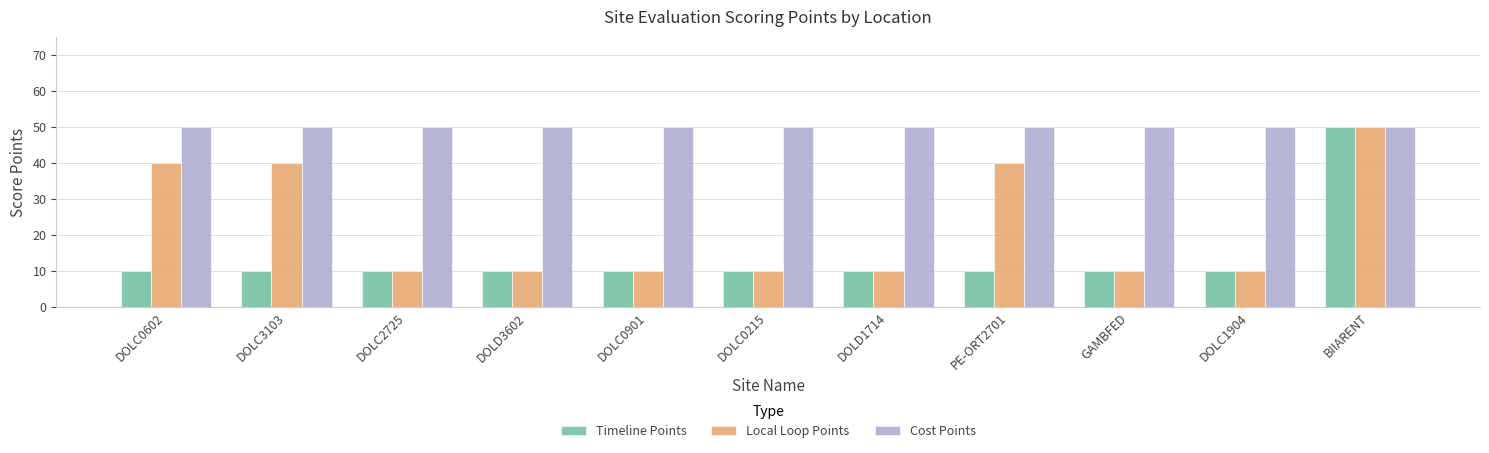

At which category is the sum across all series the highest?

BIIARENT